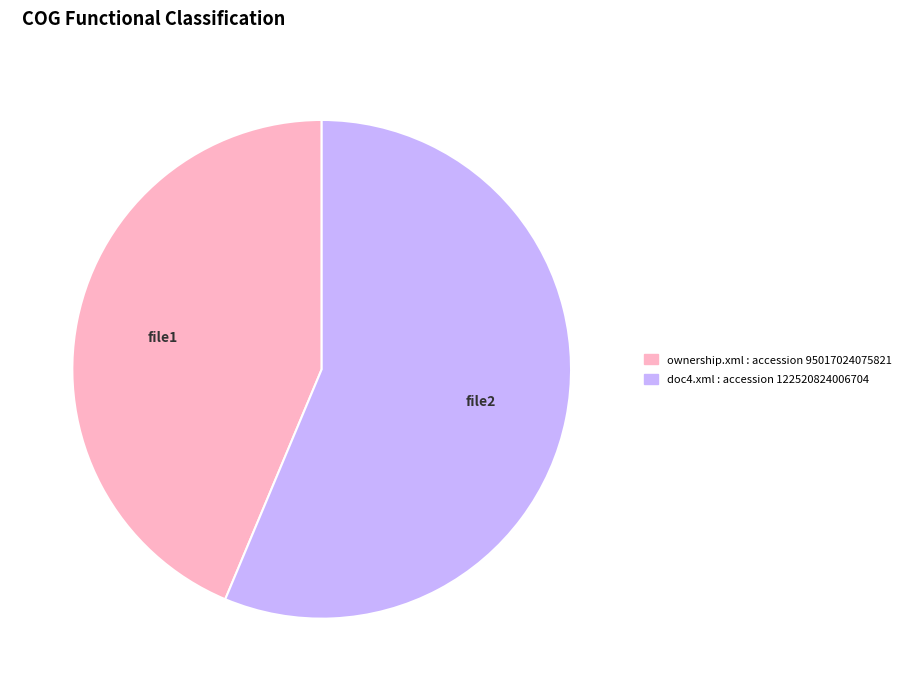

Is the sum of ownership.xml and doc4.xml greater than half?

Yes